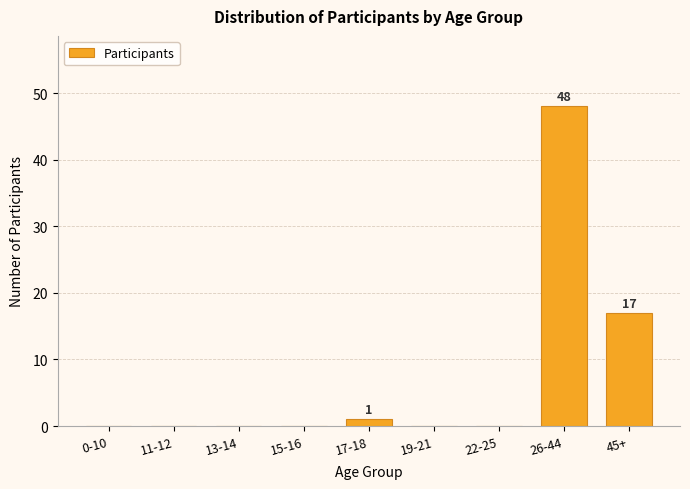

Reading right to left, extract all data points from this chart.

45+=17	26-44=48	22-25=0	19-21=0	17-18=1	15-16=0	13-14=0	11-12=0	0-10=0